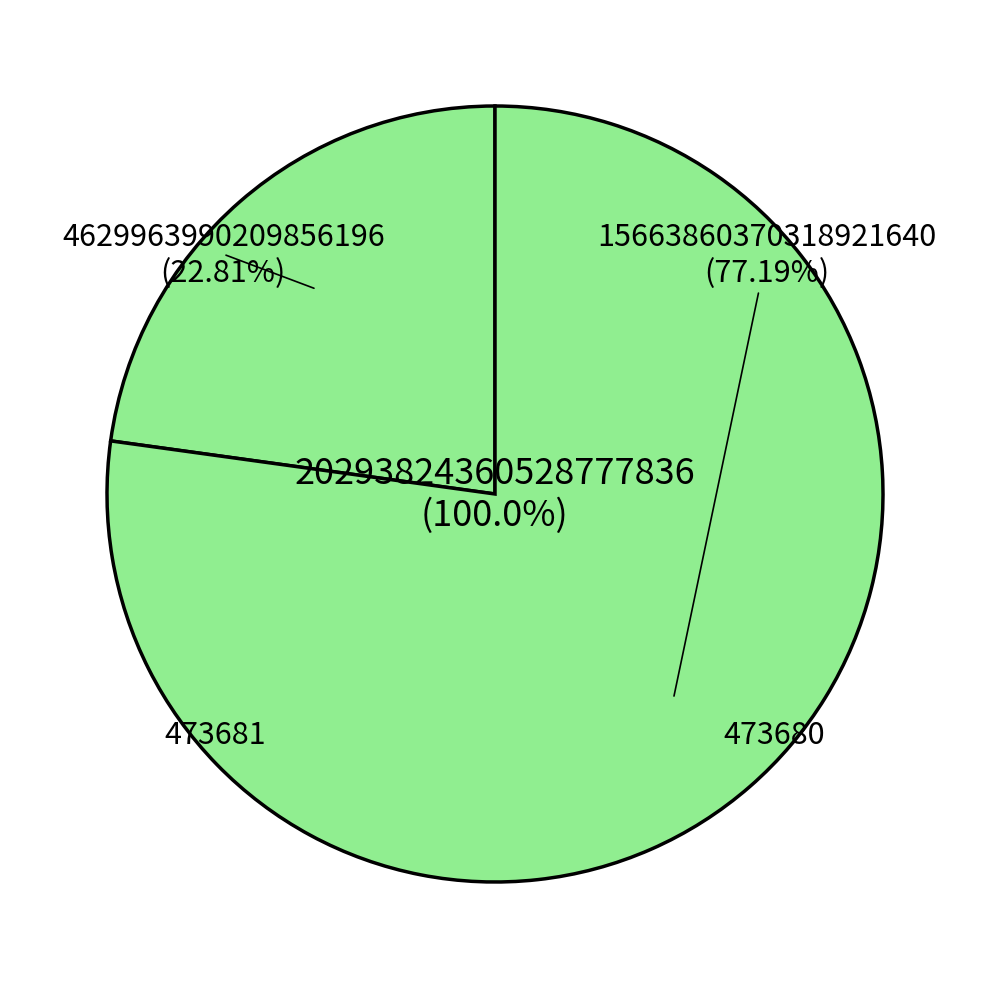

Which category has the smallest portion of the pie?

473681